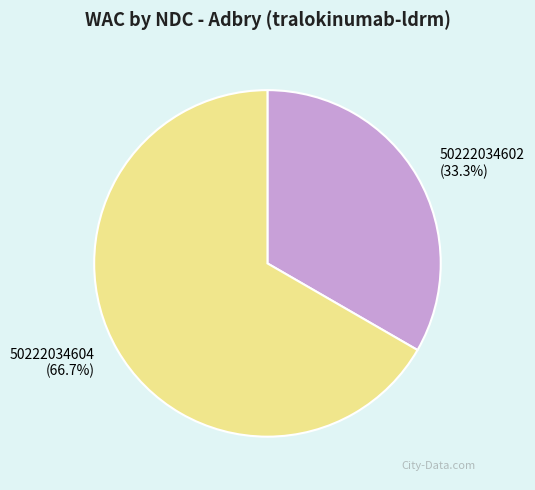

What percentage is NOT represented by 50222034604?

33.3%